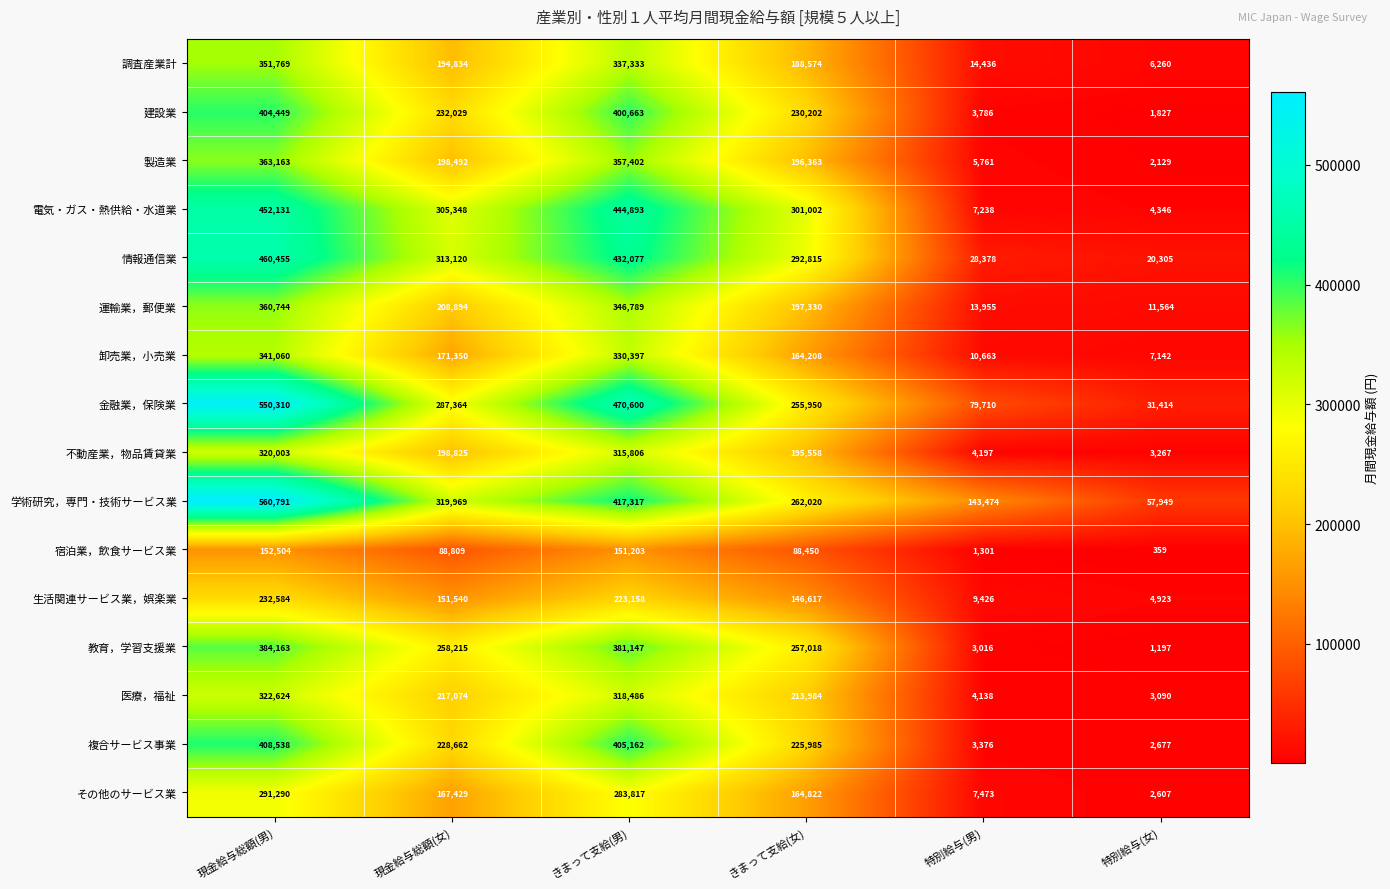

Which series changed the most between 現金給与総額(女) and 特別給与(男)?

電気・ガス・熱供給・水道業